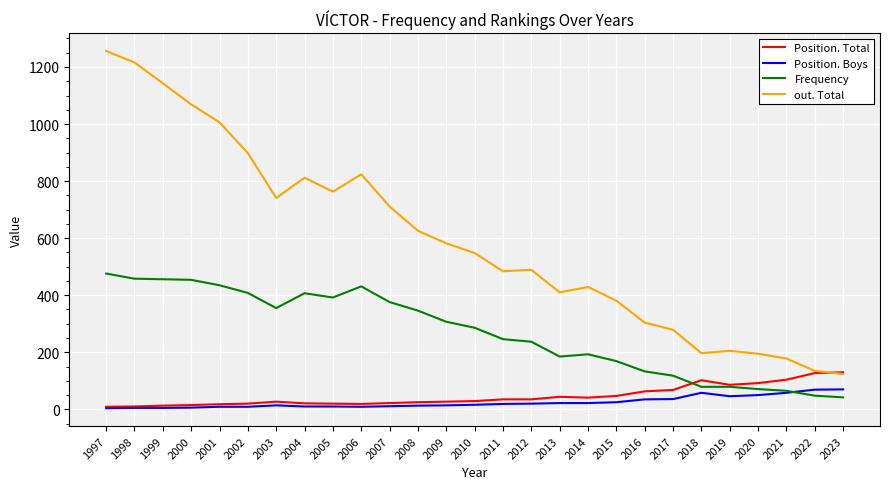

Rank the series by their maximum value, from lowest to highest.

Position. Boys, Position. Total, Frequency, out. Total